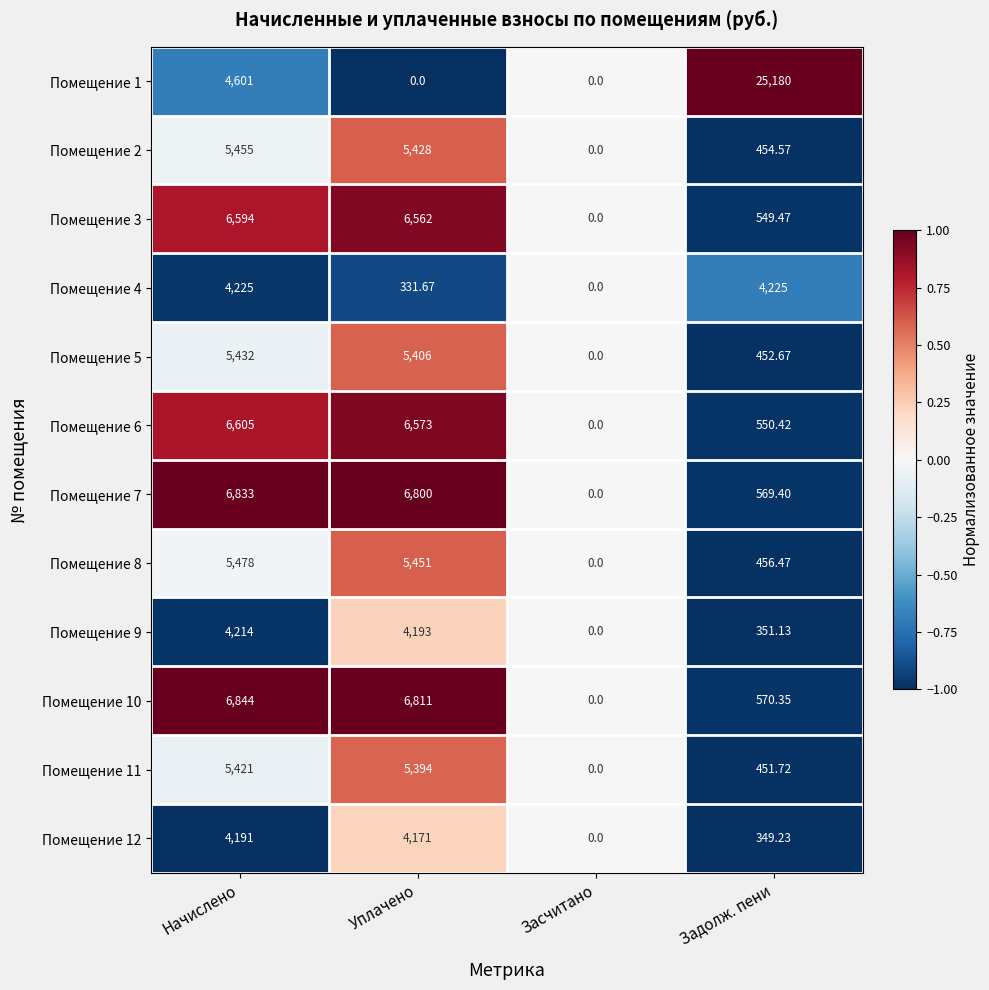

Is the value of Помещение 6 at Засчитано greater than the value of Помещение 2 at Начислено?

No